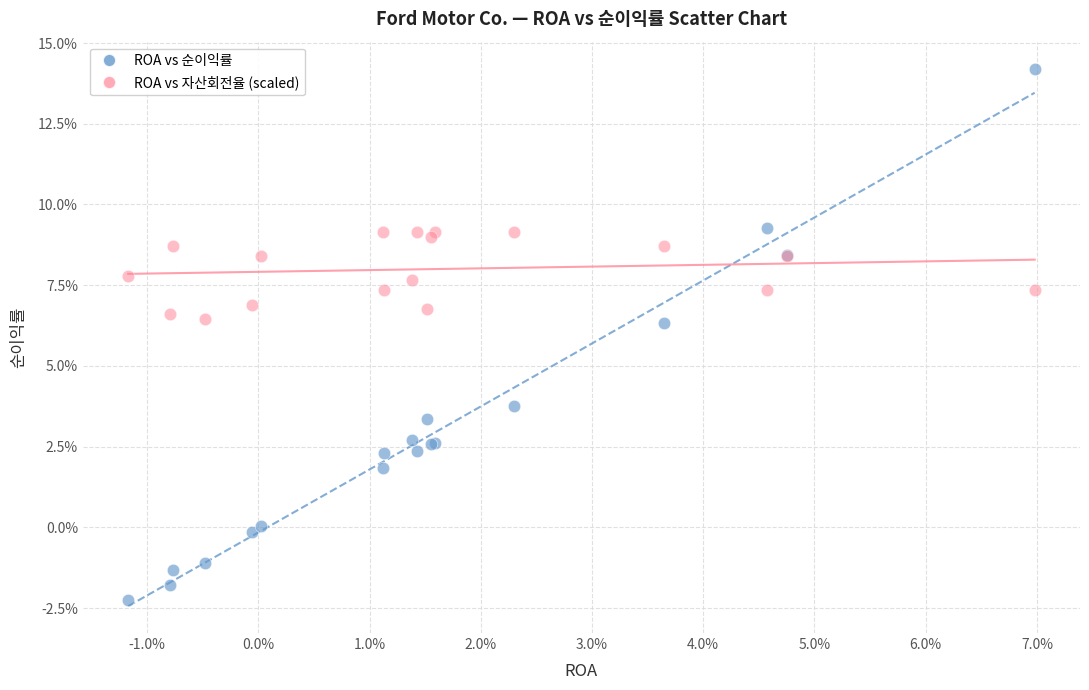

Which series has the largest Y range (max minus min)?

ROA vs 순이익률